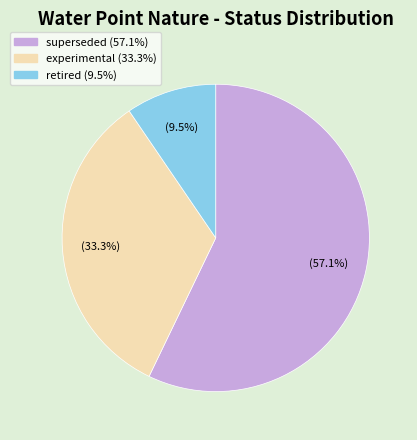

Count the number of slices in the pie.

3